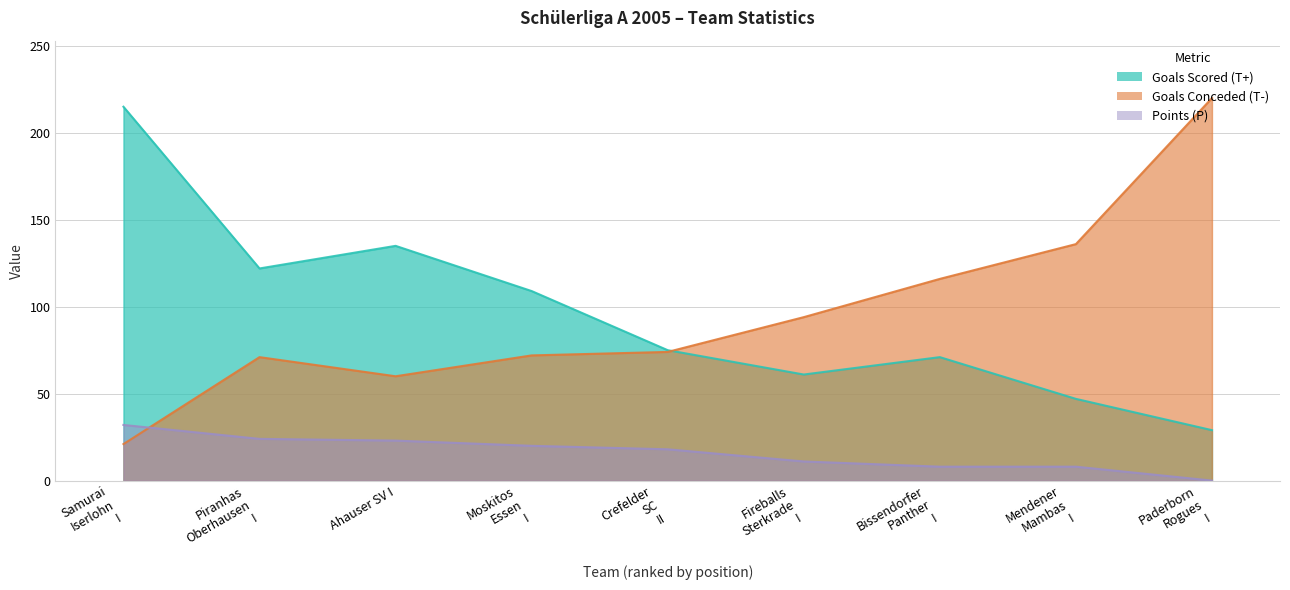

What is the highest value of the Goals Conceded (T-) series?

220